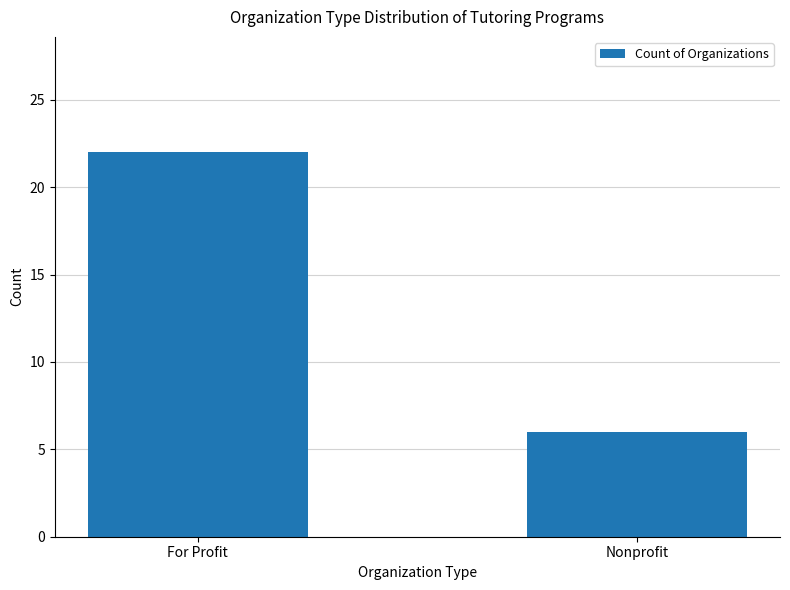

Reading right to left, what are all the values shown in this chart?

Nonprofit=6	For Profit=22